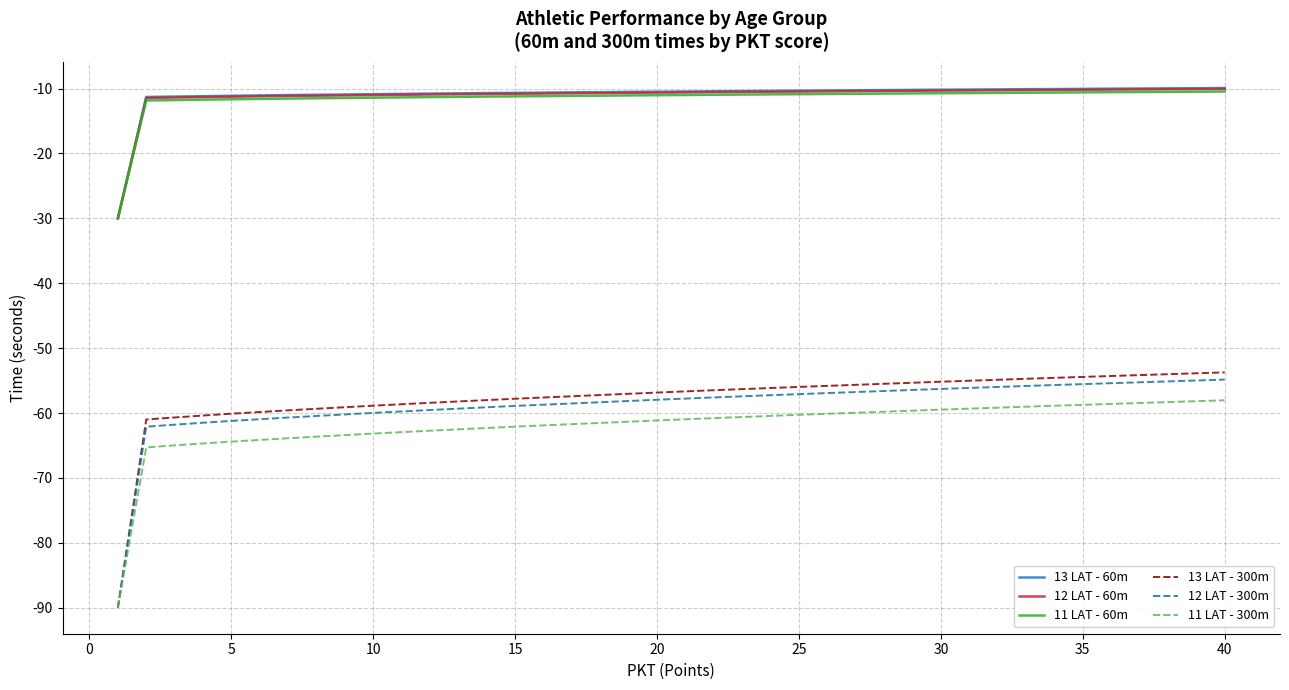

Which series has the largest range (max minus min)?

13 LAT - 300m